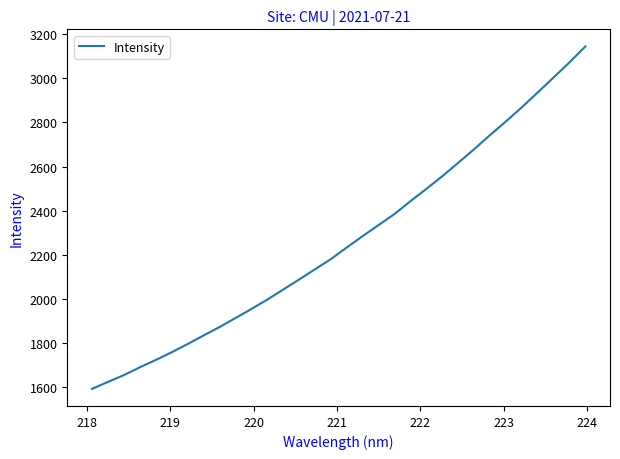

What is the maximum value shown in the chart?

3144.4